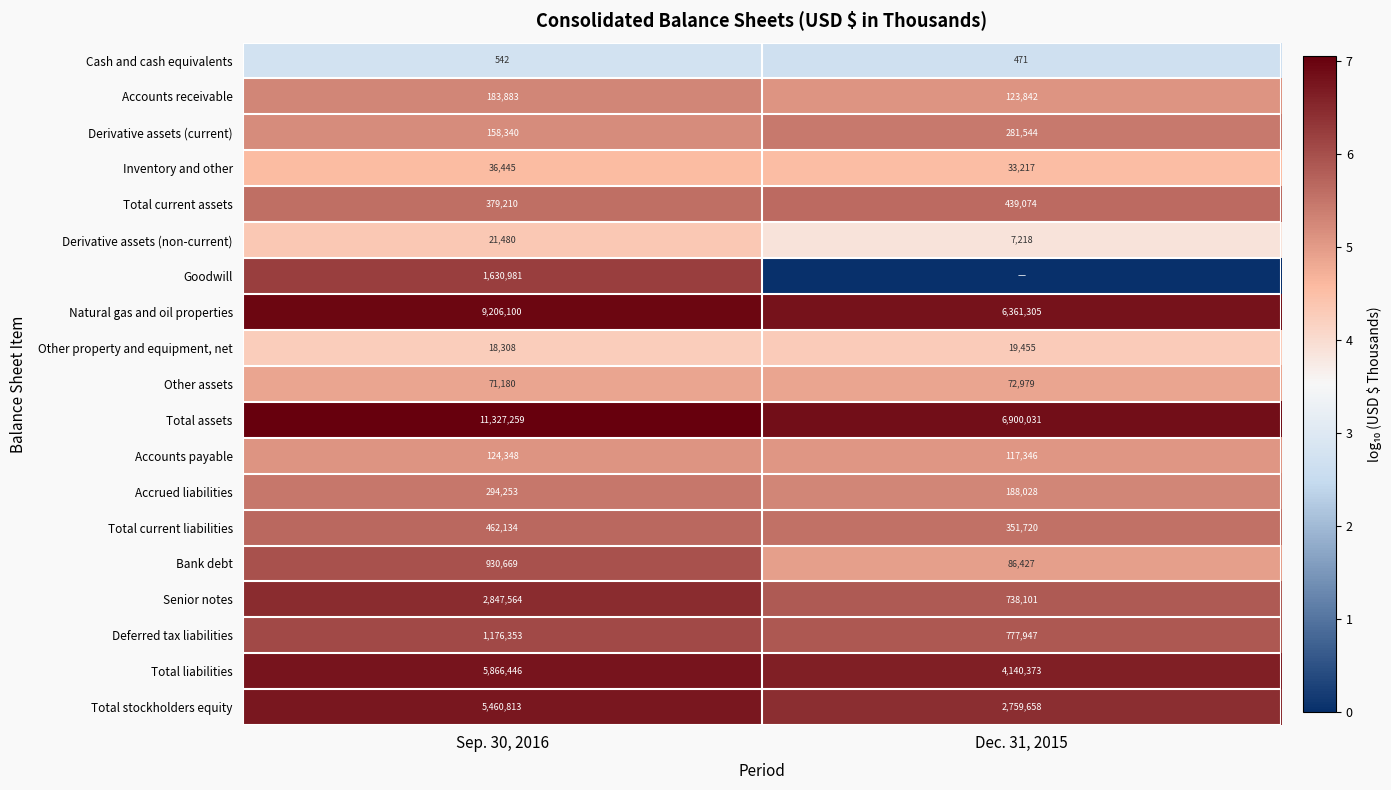

What is the difference between the maximum and minimum values in the Senior notes series?

2109463